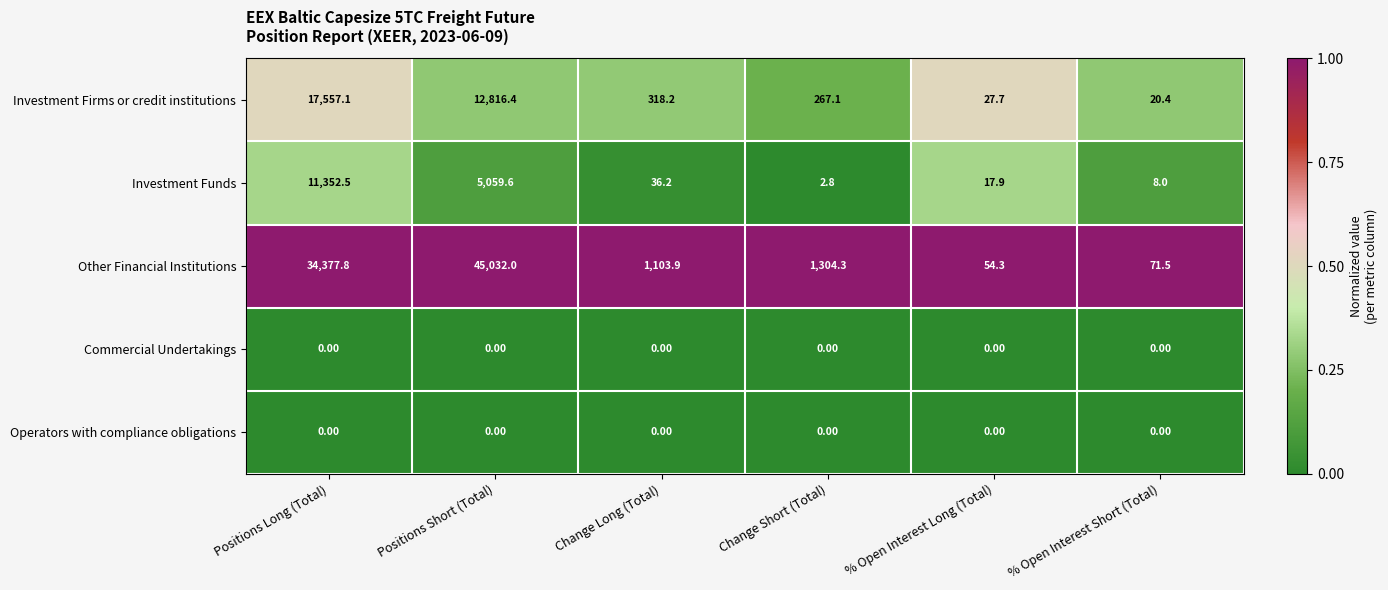

What is the spread (max minus min) of values at % Open Interest Long (Total)?

54.3